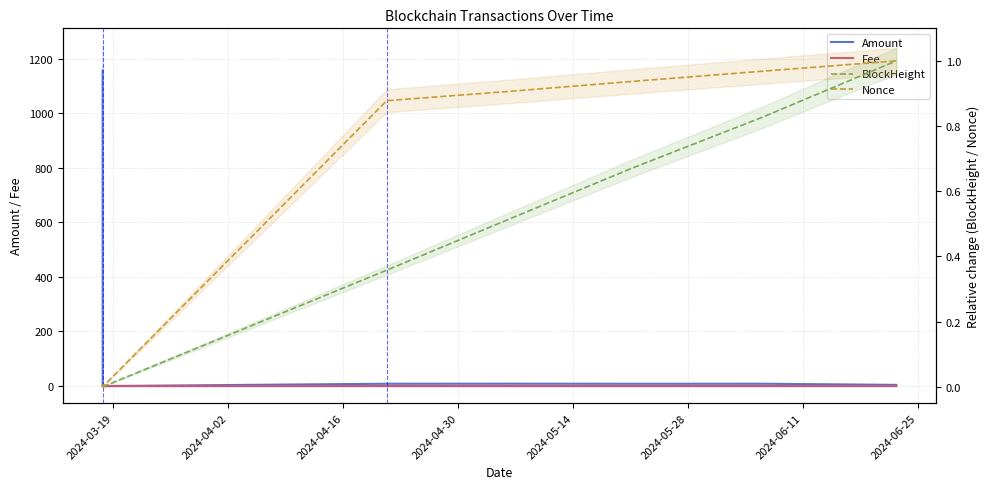

What is the label of the 7th point from the left?

2024-06-11